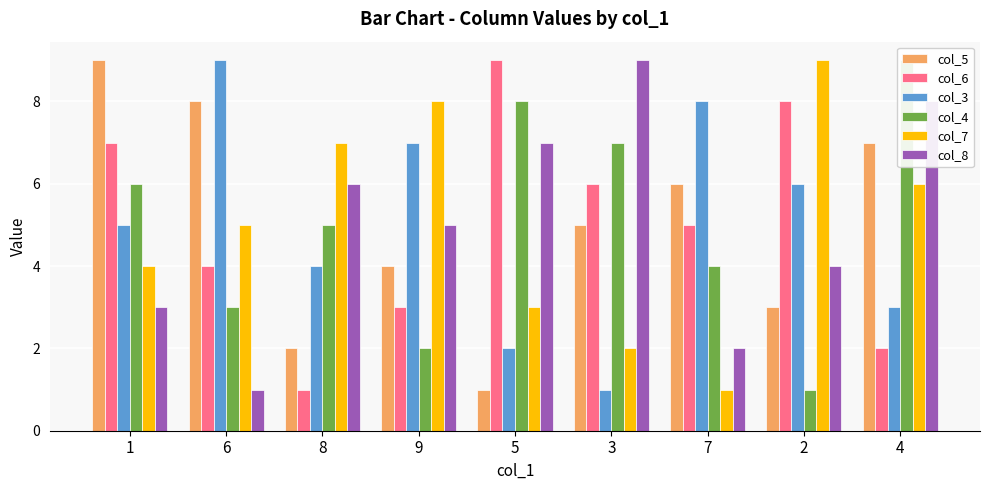

How many values in the col_7 series are below 5?

4